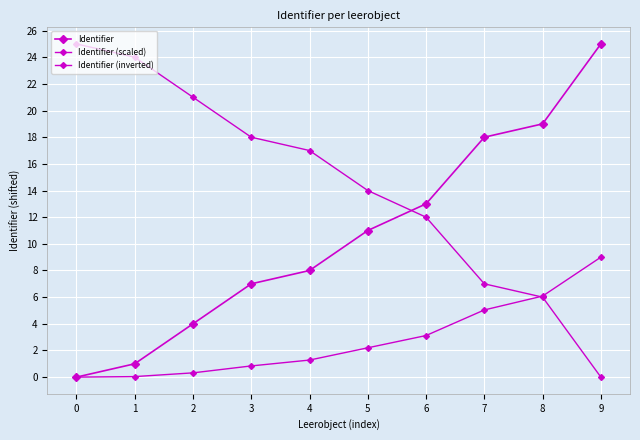

Is the value of Identifier at 0 greater than the value of Identifier (scaled) at 2?

No